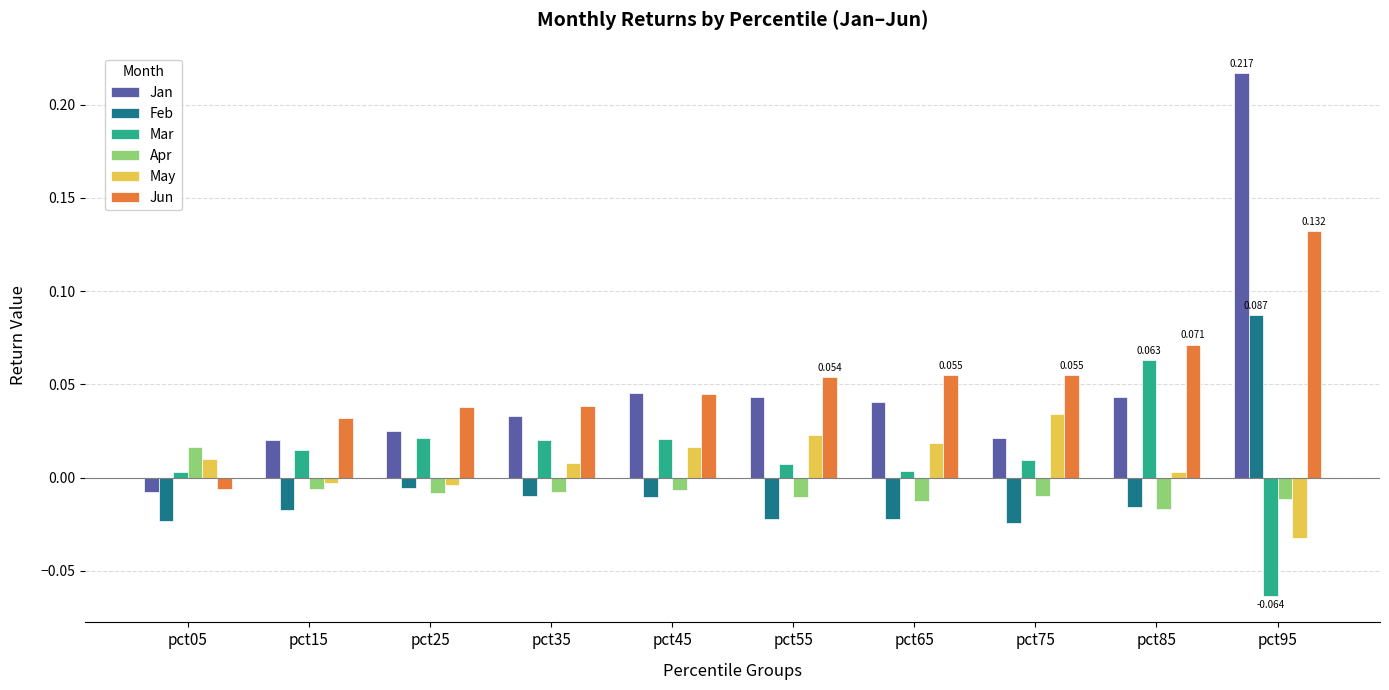

At pct75, list the series in order from smallest to largest.

Feb, Apr, Mar, Jan, May, Jun